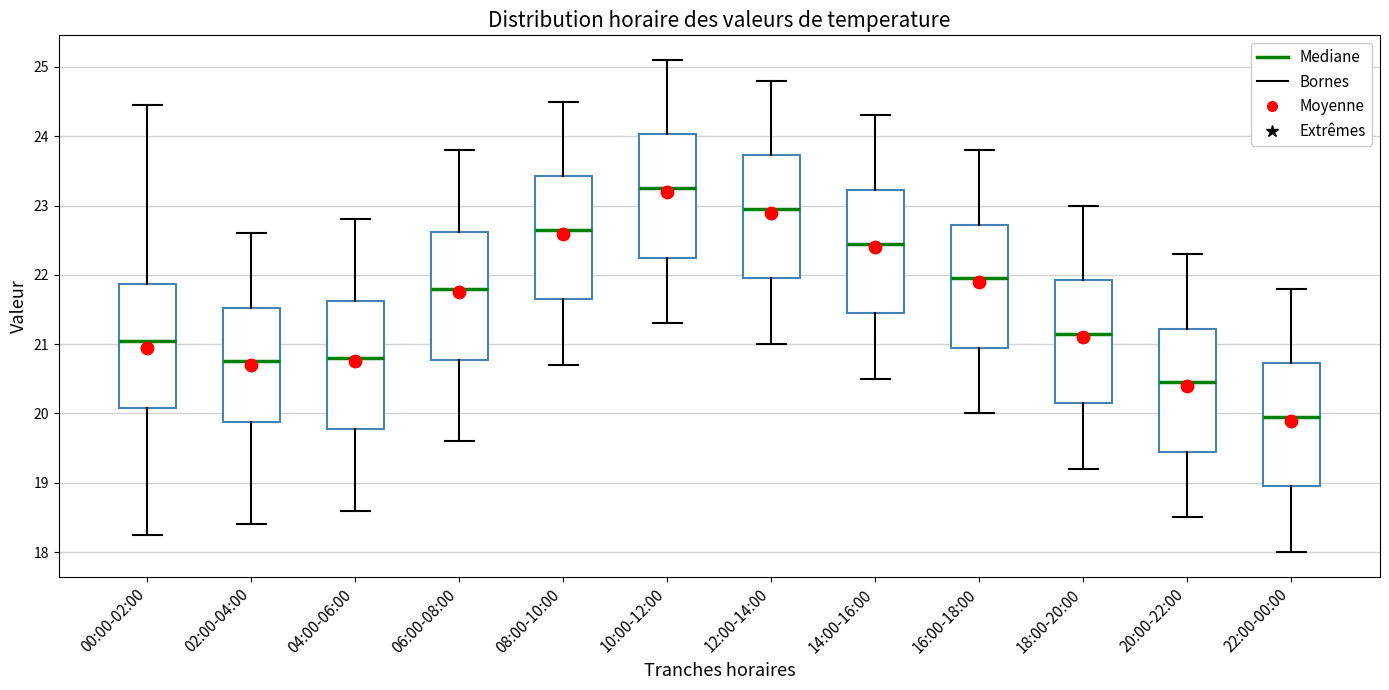

Reading left to right, transcribe this box plot: for each box, give where its median line is, the range the box spans, and where its two whiskers end, as read against the y-axis. The values are not printed on the chart, so give them approximately, as read against the axis.

00:00-02:00: median 21.0, box 20.1 to 21.9, whiskers 18.3 to 24.5
02:00-04:00: median 20.8, box 19.9 to 21.5, whiskers 18.4 to 22.6
04:00-06:00: median 20.8, box 19.8 to 21.6, whiskers 18.6 to 22.8
06:00-08:00: median 21.8, box 20.8 to 22.6, whiskers 19.6 to 23.8
08:00-10:00: median 22.7, box 21.7 to 23.4, whiskers 20.7 to 24.5
10:00-12:00: median 23.3, box 22.3 to 24.0, whiskers 21.3 to 25.1
12:00-14:00: median 23.0, box 22.0 to 23.7, whiskers 21.0 to 24.8
14:00-16:00: median 22.5, box 21.5 to 23.2, whiskers 20.5 to 24.3
16:00-18:00: median 22.0, box 21.0 to 22.7, whiskers 20.0 to 23.8
18:00-20:00: median 21.2, box 20.2 to 21.9, whiskers 19.2 to 23.0
20:00-22:00: median 20.5, box 19.5 to 21.2, whiskers 18.5 to 22.3
22:00-00:00: median 20.0, box 19.0 to 20.7, whiskers 18.0 to 21.8